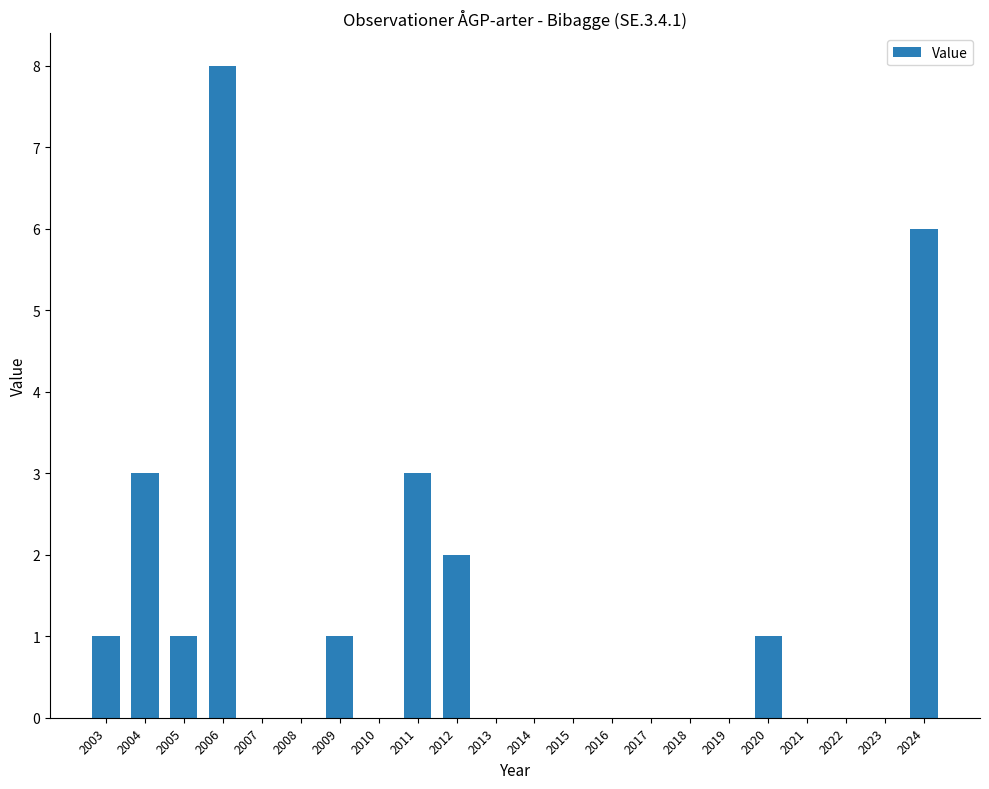

What is the sum of all values?

26